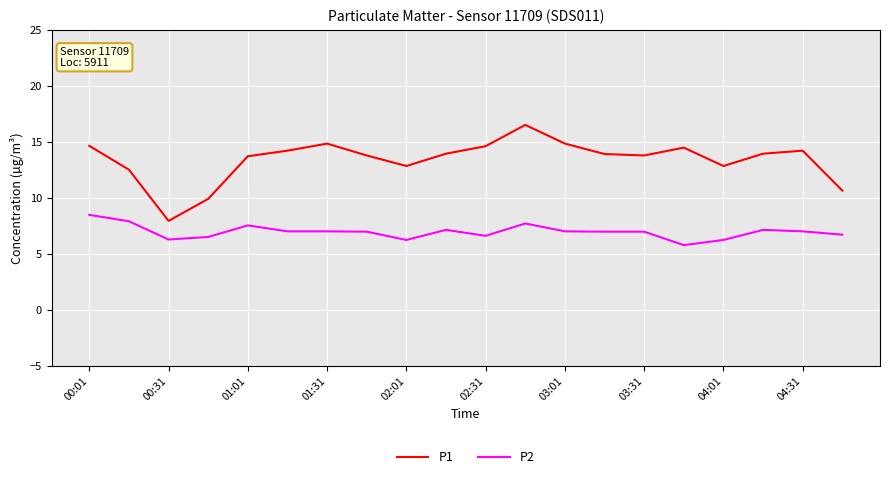

True or false: P1 and P2 intersect in this chart.

False